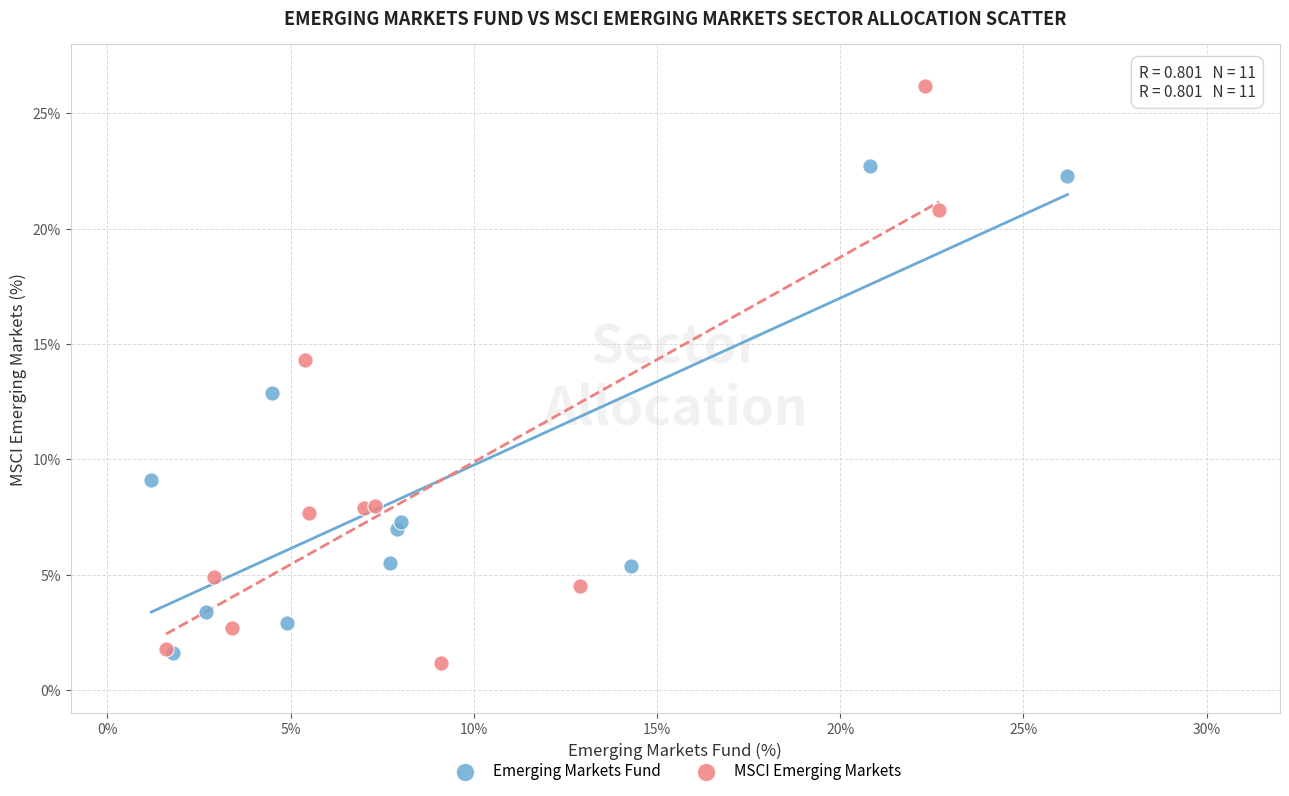

Which series reaches the maximum Y coordinate?

MSCI Emerging Markets